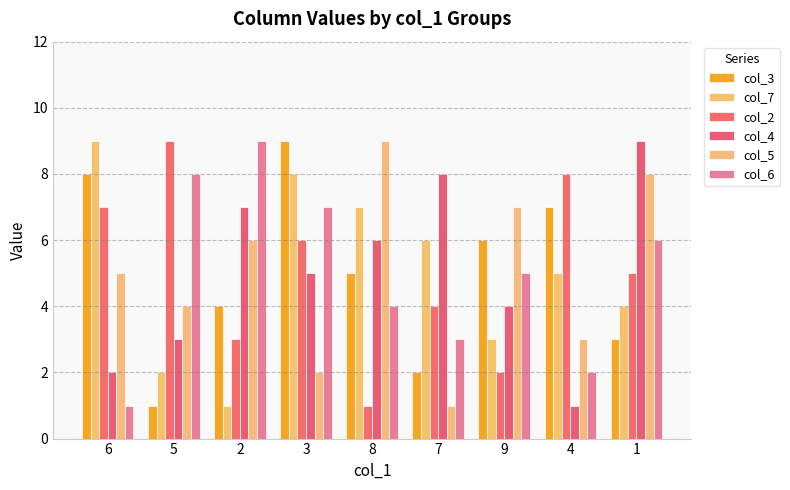

What is the label of the 8th bar from the right?

5